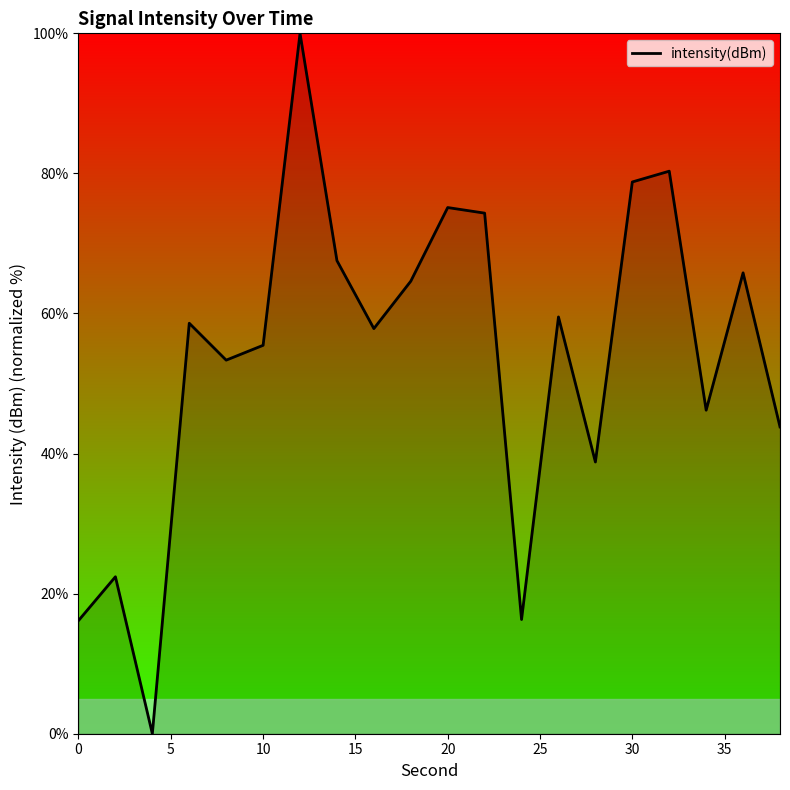

What is the difference between the maximum and minimum values?

100.0